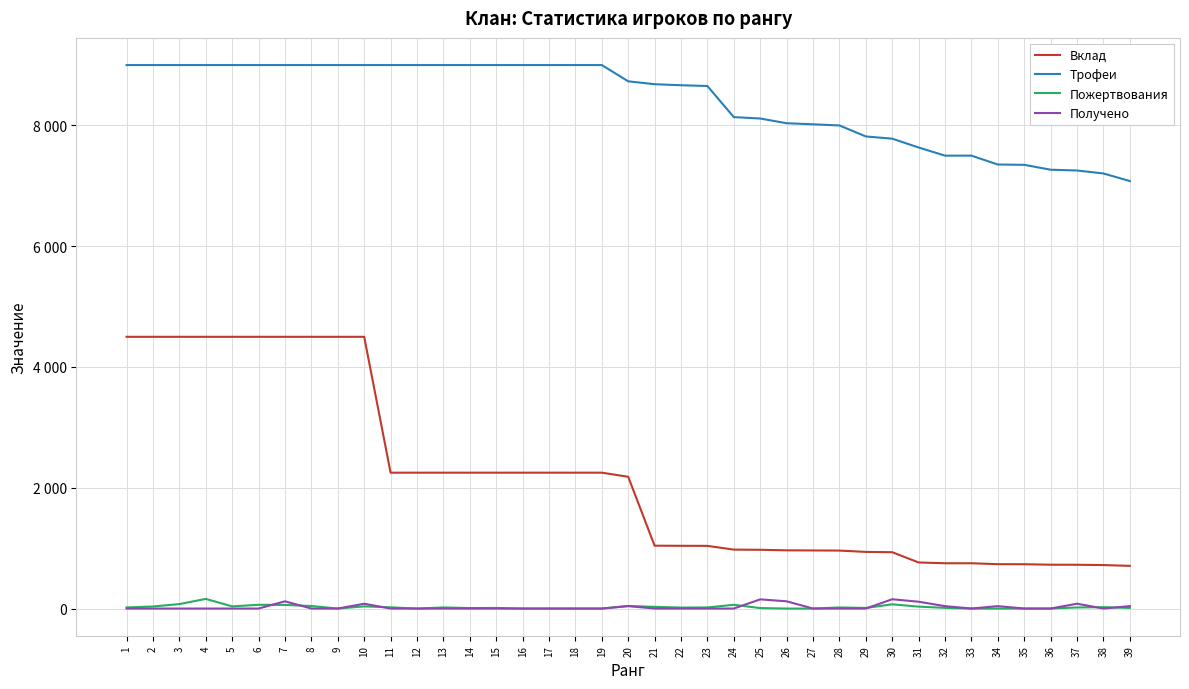

True or false: Трофеи and Вклад intersect in this chart.

False